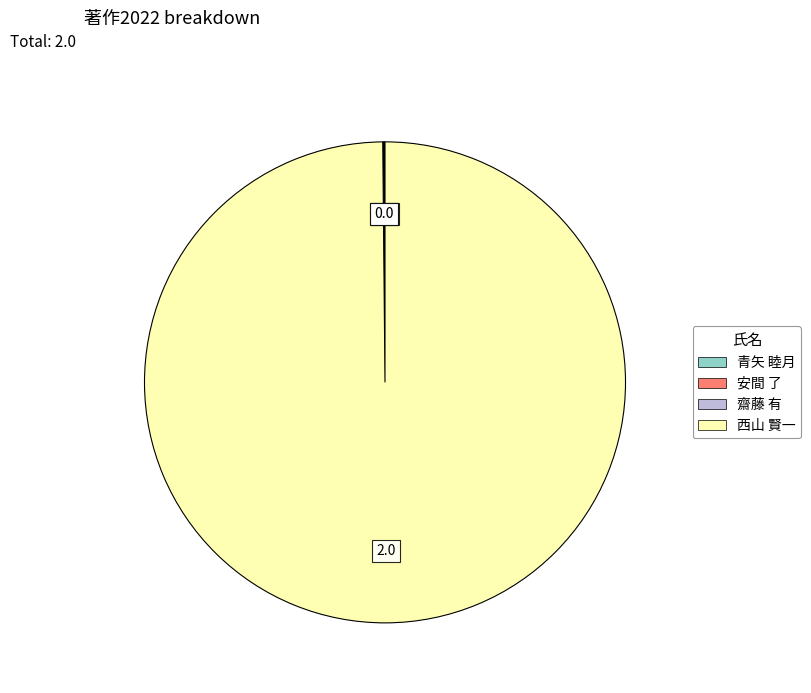

Is it true that 西山 賢一 is 100% of the pie?

True